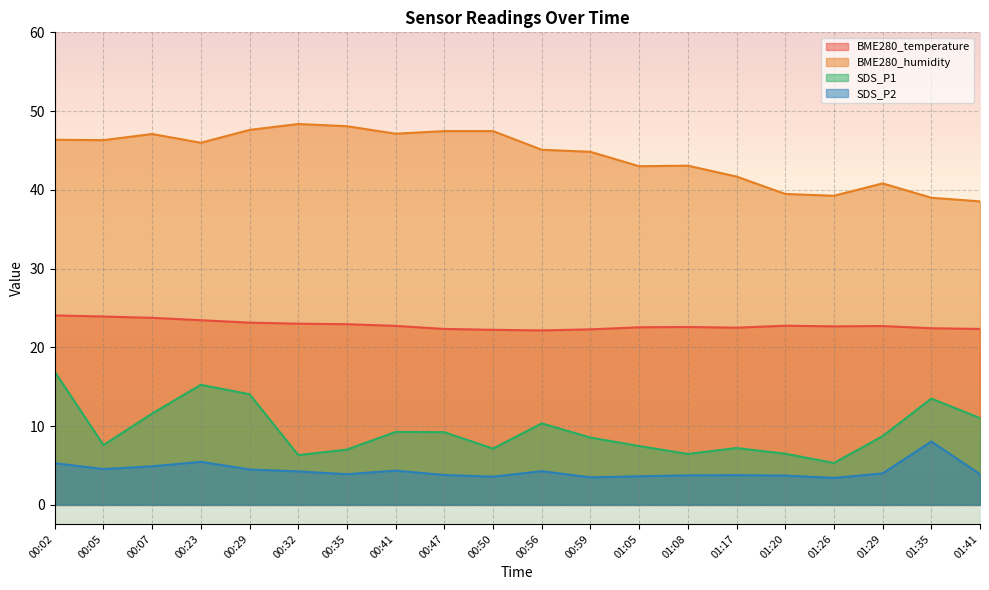

True or false: BME280_temperature and SDS_P1 cross at least once.

False